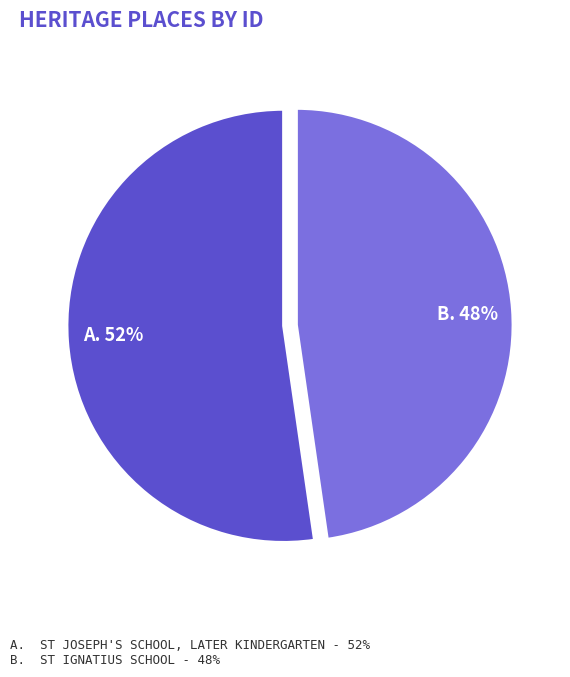

To the nearest percent, what is the average slice percentage?

50%